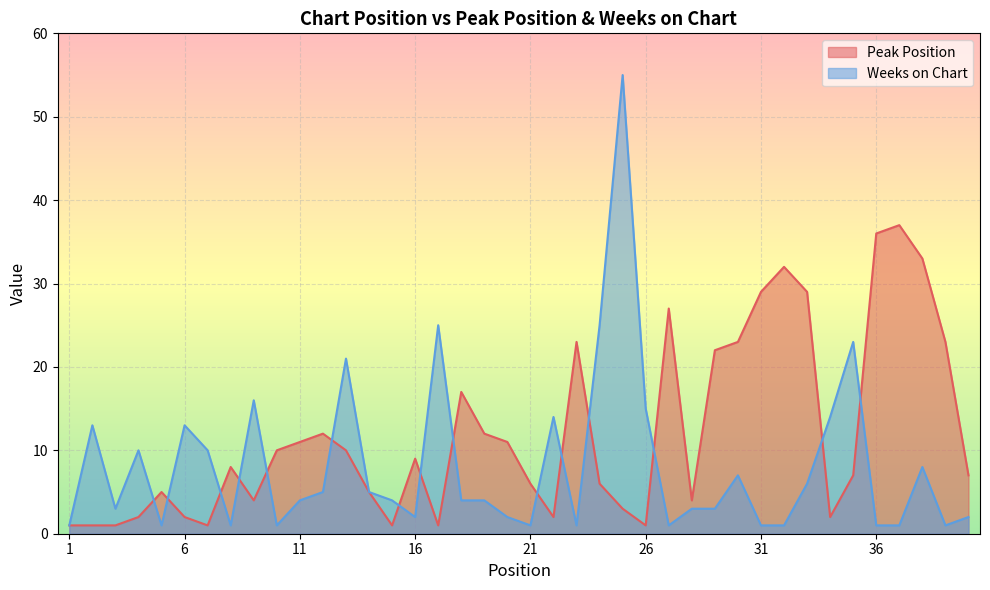

Rank the series at 14 from highest to lowest value.

Peak Position, Weeks on Chart